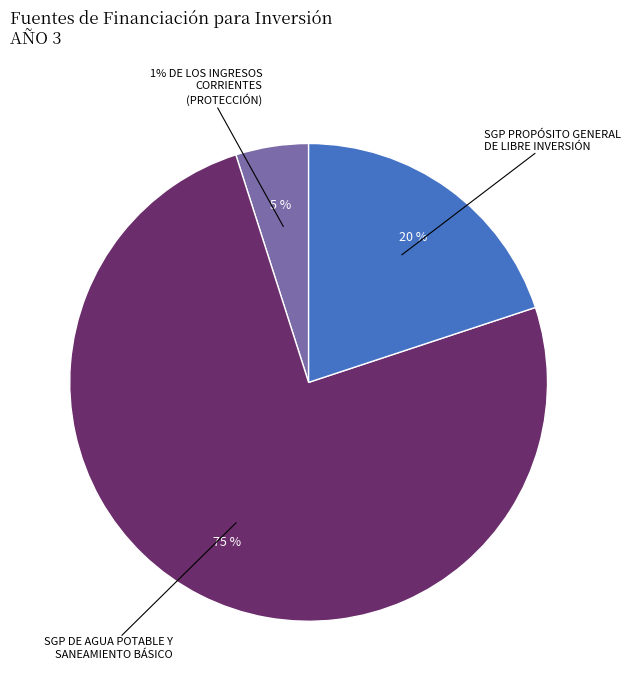

Rank the categories by value from lowest to highest.

1% DE LOS INGRESOS CORRIENTES, SGP PROPÓSITO GENERAL DE LIBRE INVERSIÓN, SGP DE AGUA POTABLE Y SANEAMIENTO BÁSICO